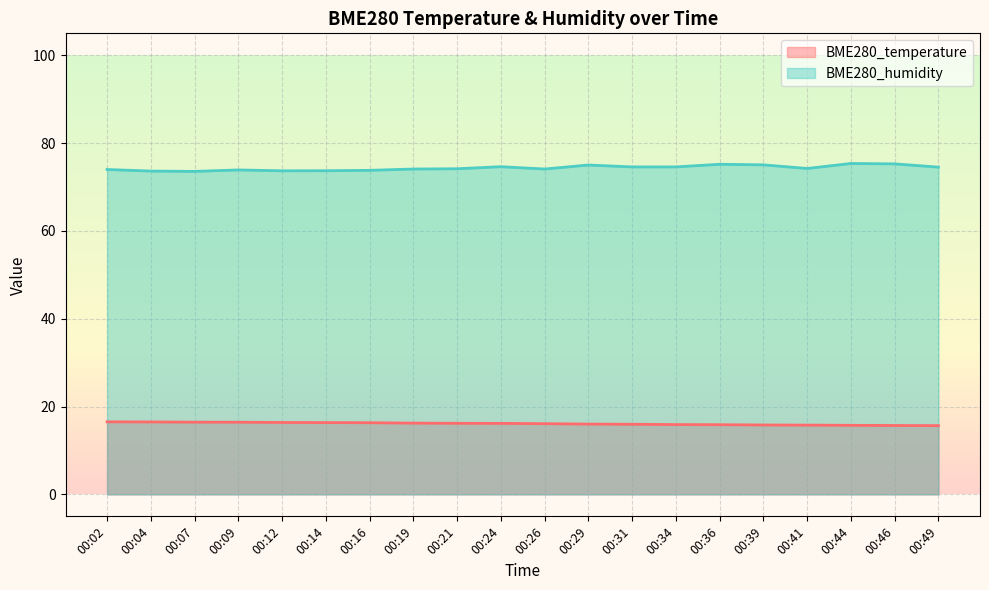

How many values in the BME280_humidity series are below 74?

7